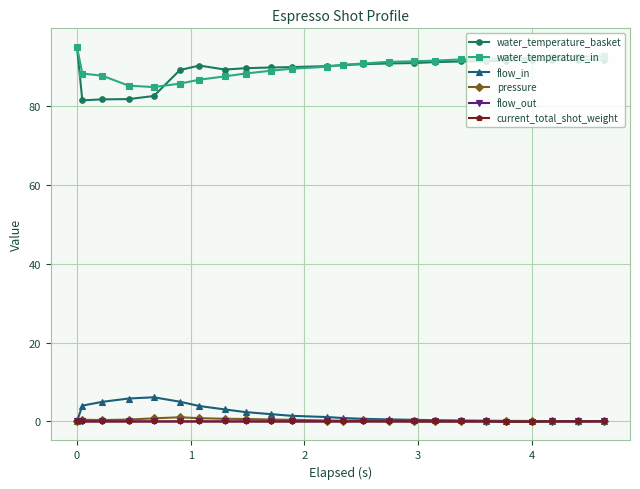

What is the greatest value displayed?

95.0